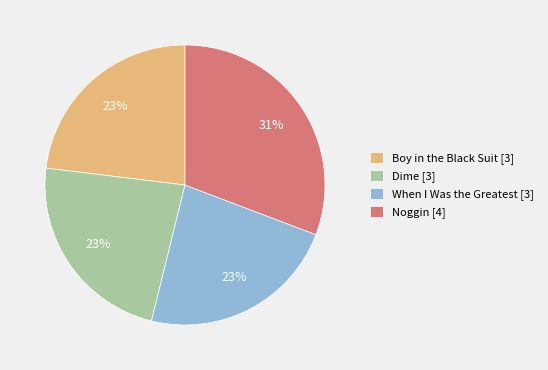

Do When I Was the Greatest and Noggin together represent more than half of the pie?

Yes